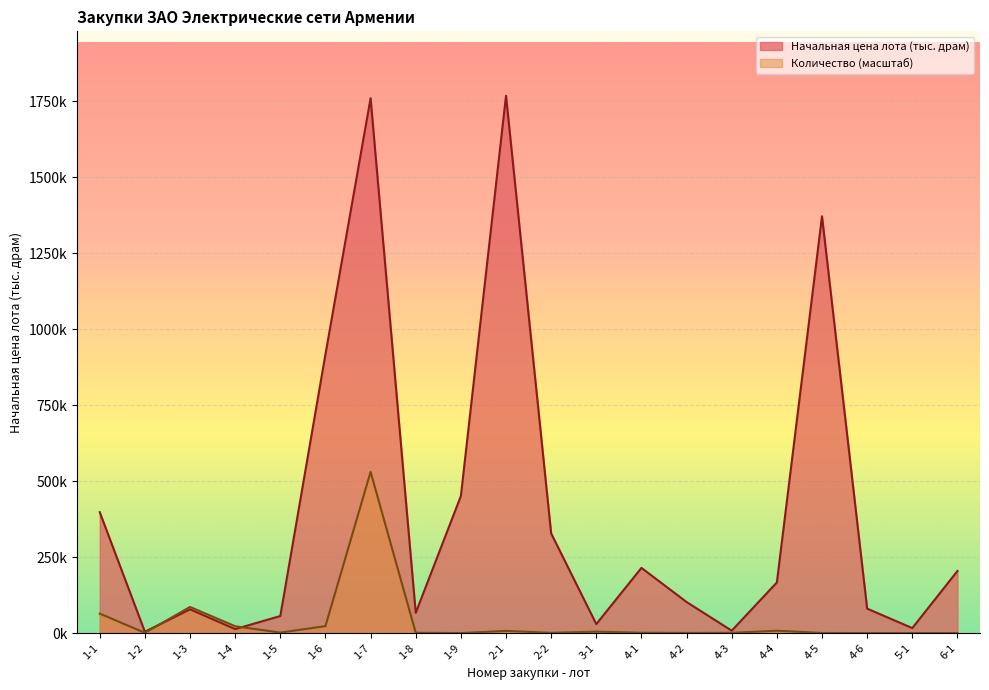

Count the number of categories in the chart.

20